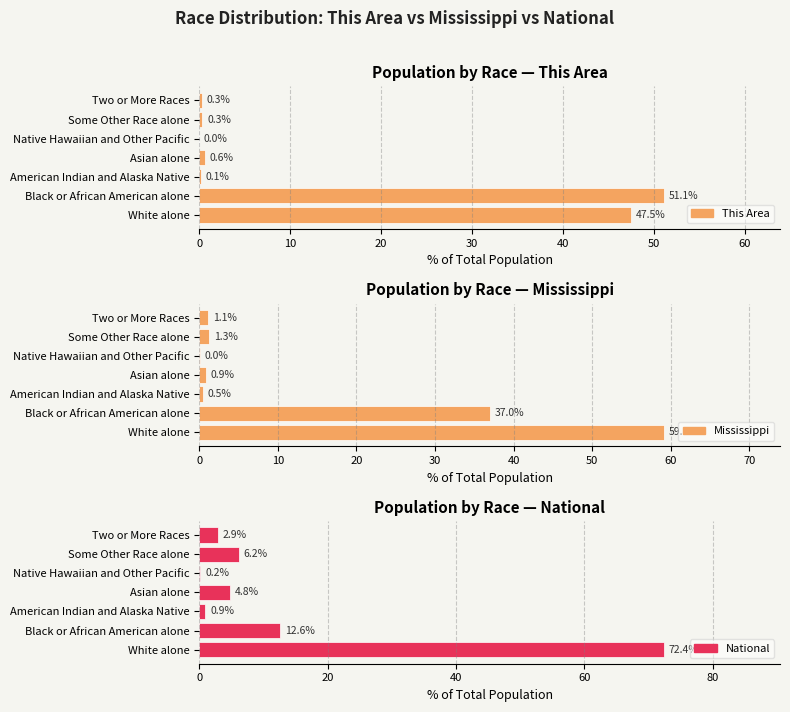

What is the difference between the maximum and second lowest values in the This Area series?

51.0